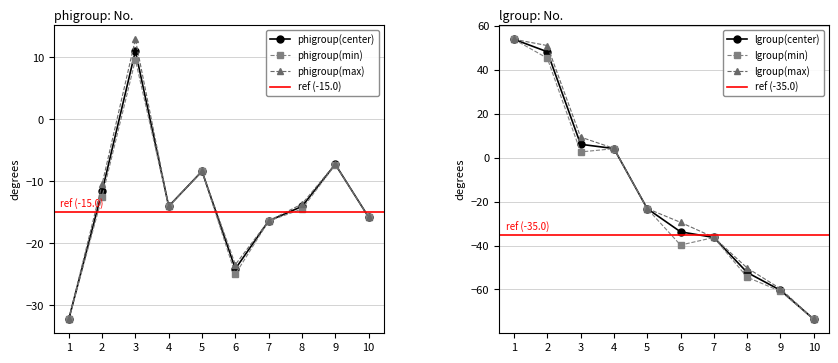

What is the difference between the maximum and minimum values in the phigroup(min) series?

41.9